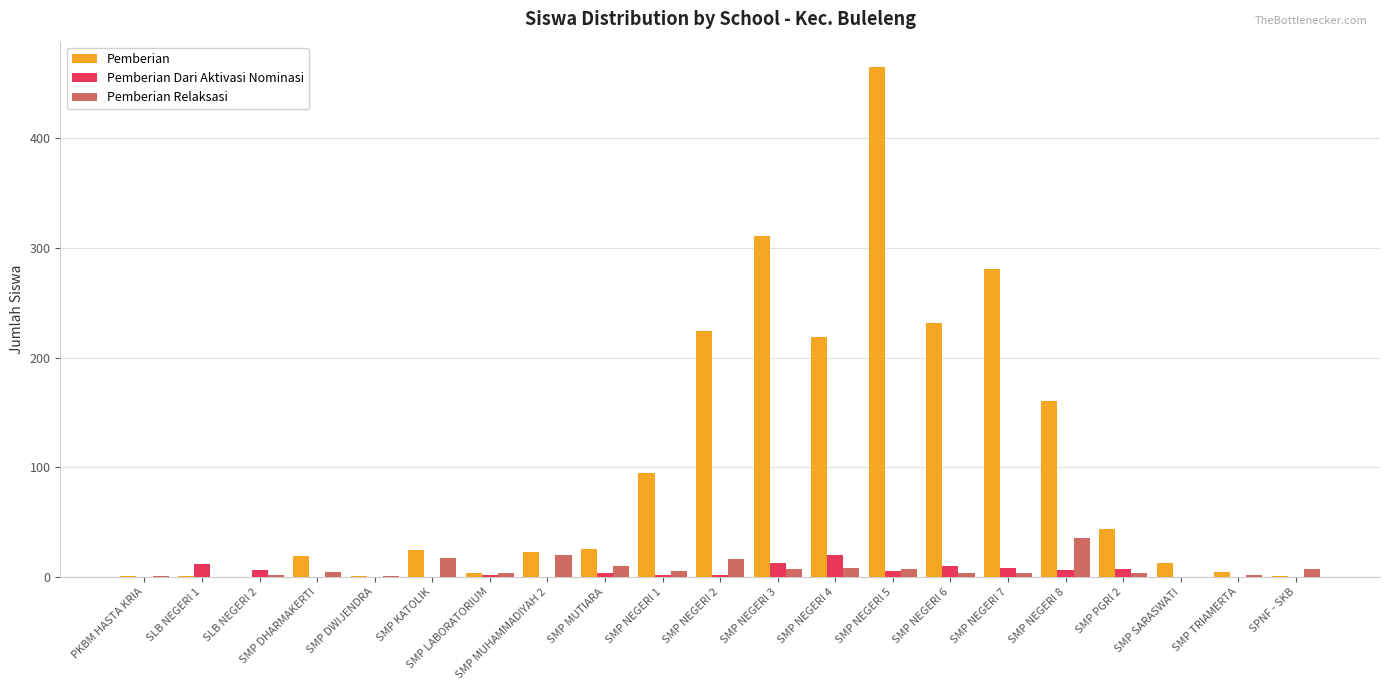

What is the difference between the Pemberian Dari Aktivasi Nominasi values at SMP KATOLIK and SMP LABORATORIUM?

2